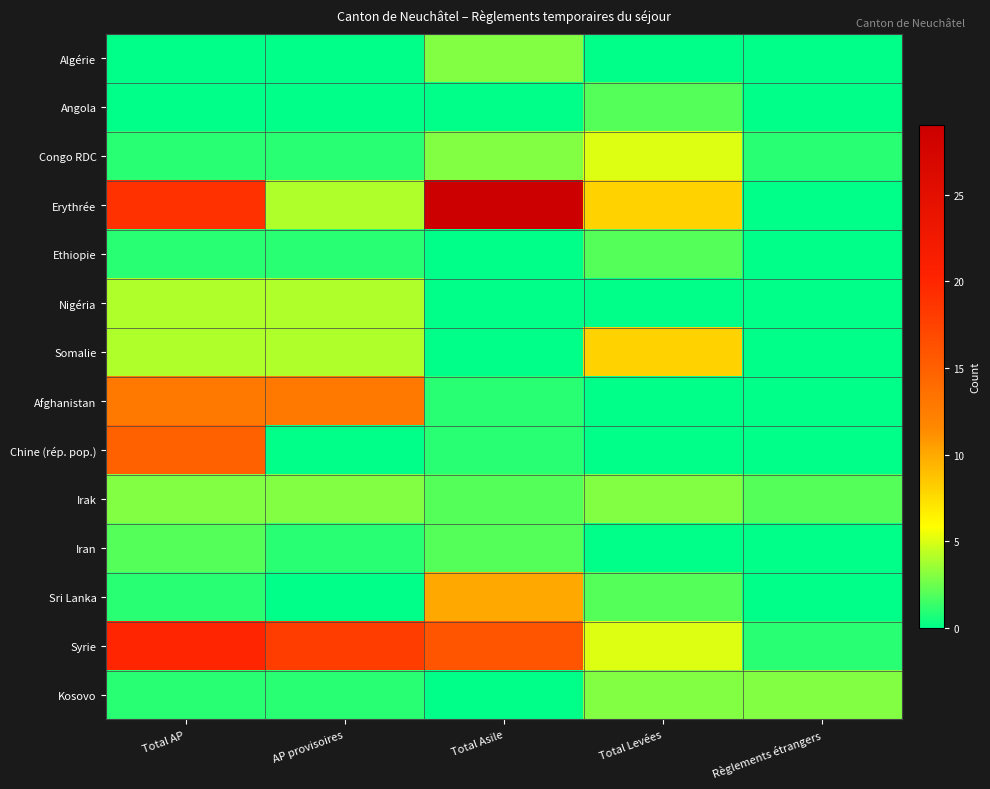

Rank the series by their maximum value, from lowest to highest.

Angola, Ethiopie, Iran, Algérie, Irak, Kosovo, Nigéria, Congo RDC, Somalie, Sri Lanka, Afghanistan, Chine (rép. pop.), Syrie, Erythrée